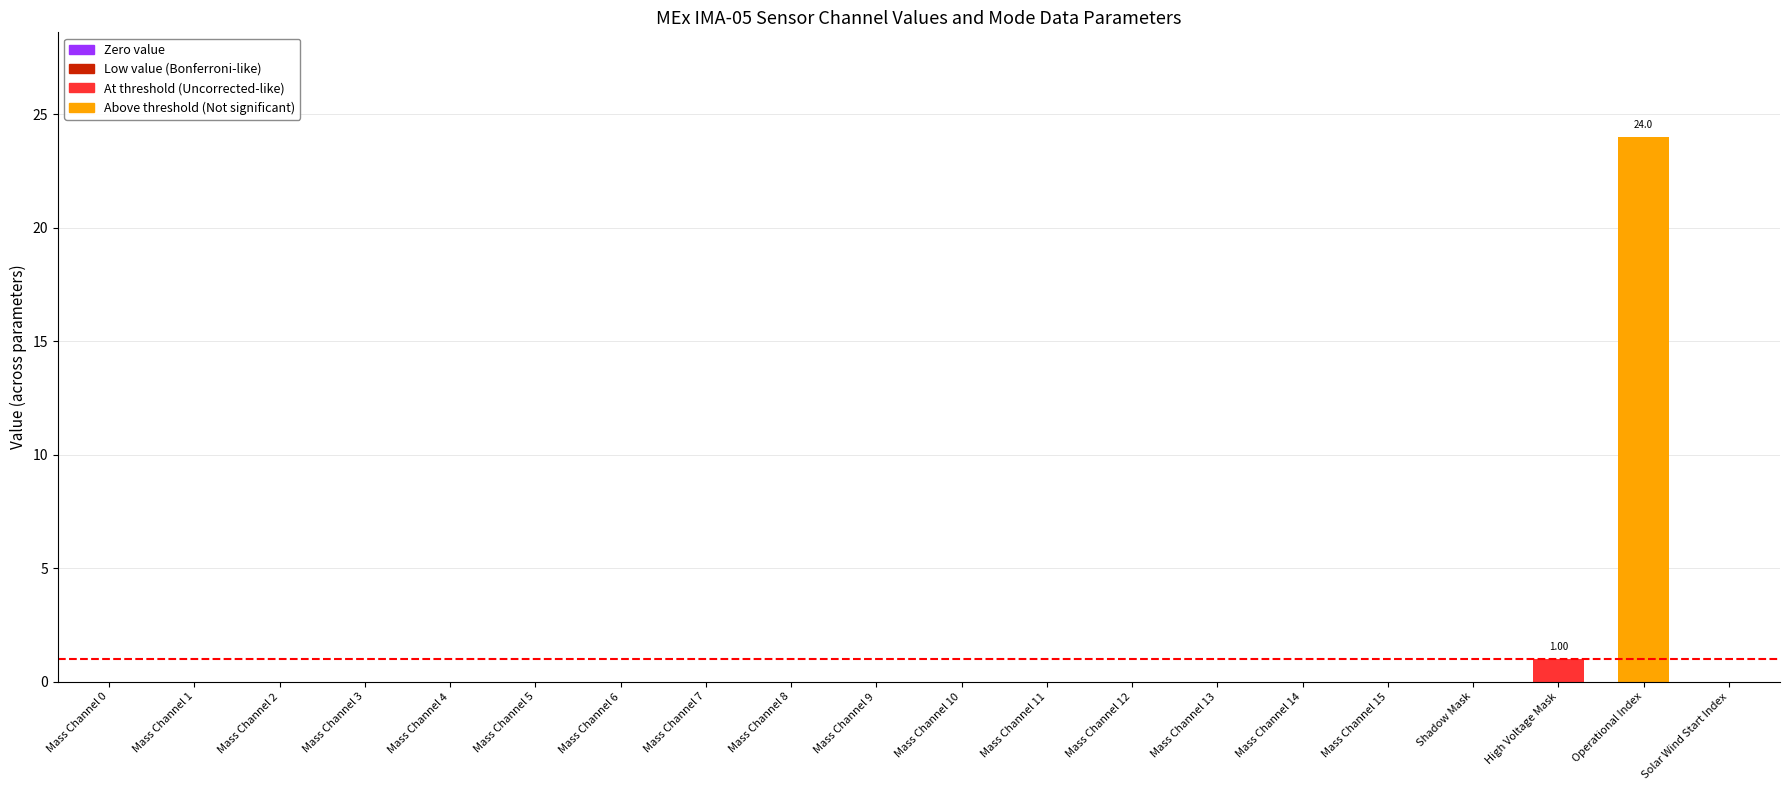

The chart shows a value of -14 at Mass Channel 0. True or false?

False